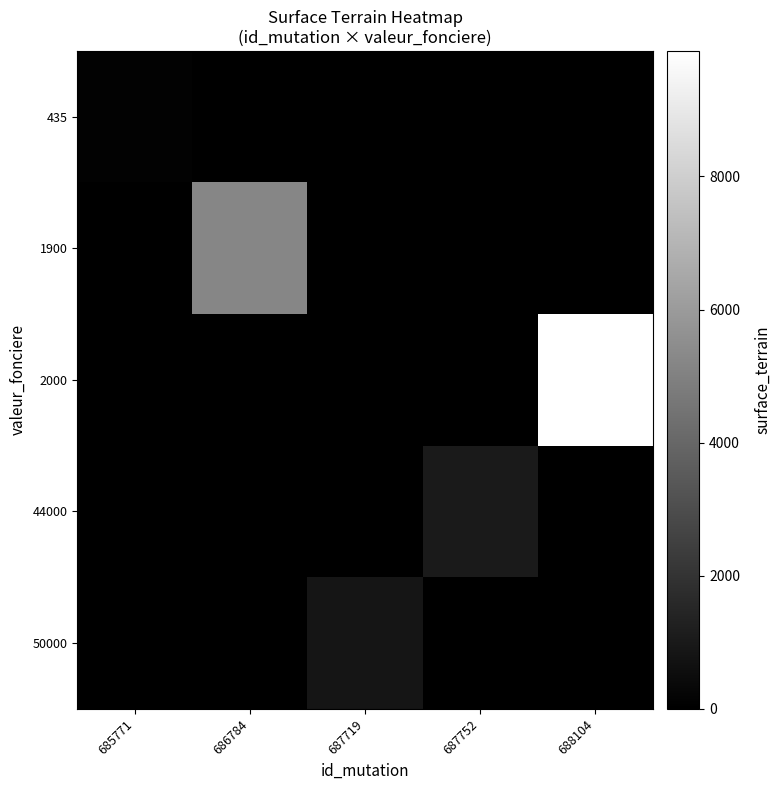

Rank the series at 686784 from highest to lowest value.

1900, 435, 2000, 44000, 50000